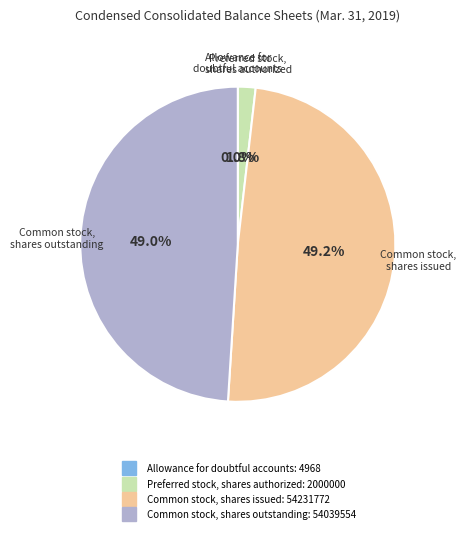

What is the ratio of the value at Common stock, shares outstanding to the value at Common stock, shares issued?

1.0